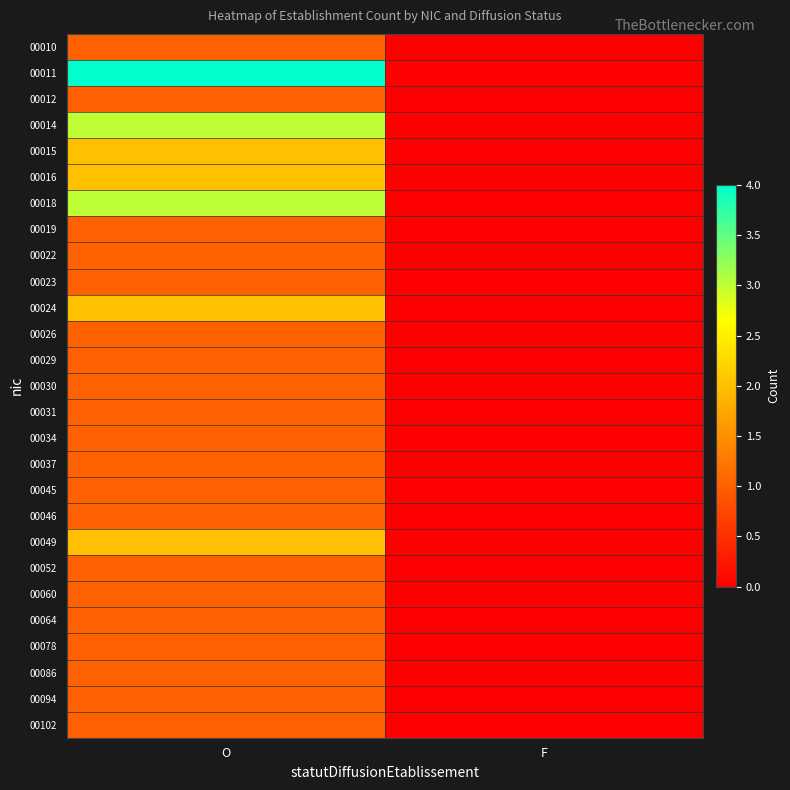

Rank the series by their maximum value, from highest to lowest.

00011, 00014, 00018, 00015, 00016, 00024, 00049, 00010, 00012, 00019, 00022, 00023, 00026, 00029, 00030, 00031, 00034, 00037, 00045, 00046, 00052, 00060, 00064, 00078, 00086, 00094, 00102